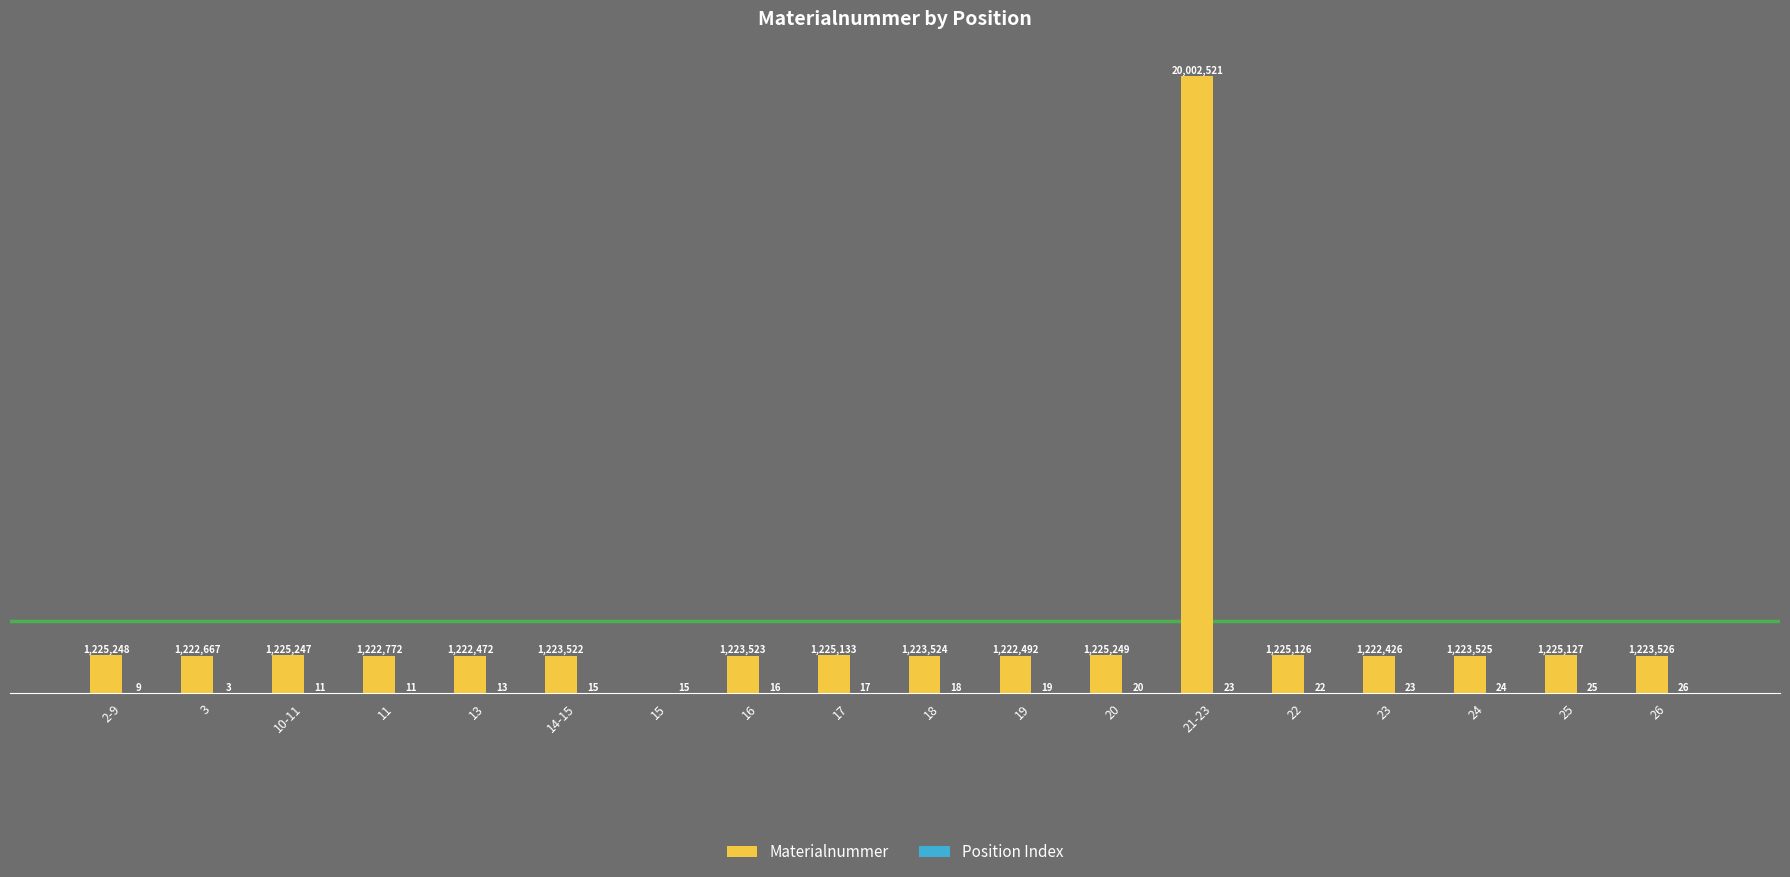

Where is Position Index nearest to the value 14?

13